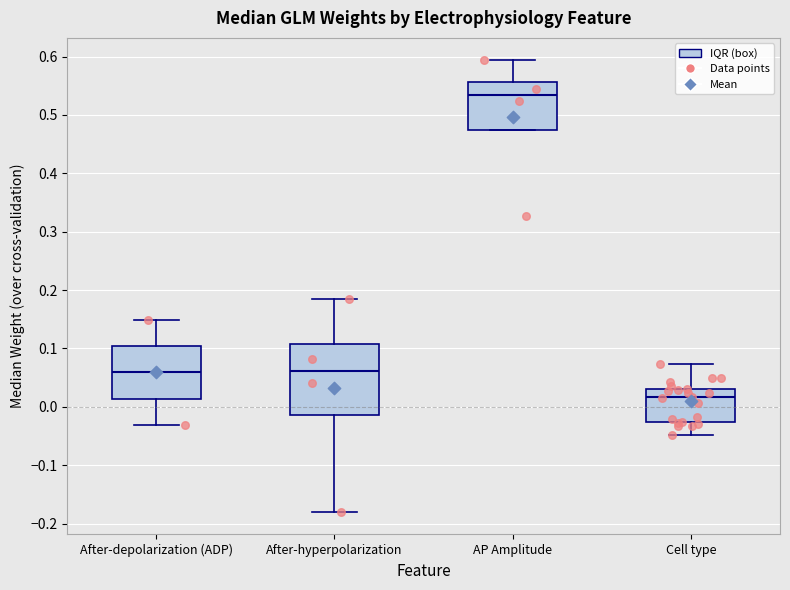

Comparing the boxes themselves (not the whiskers), which one is the tallest?

After-hyperpolarization